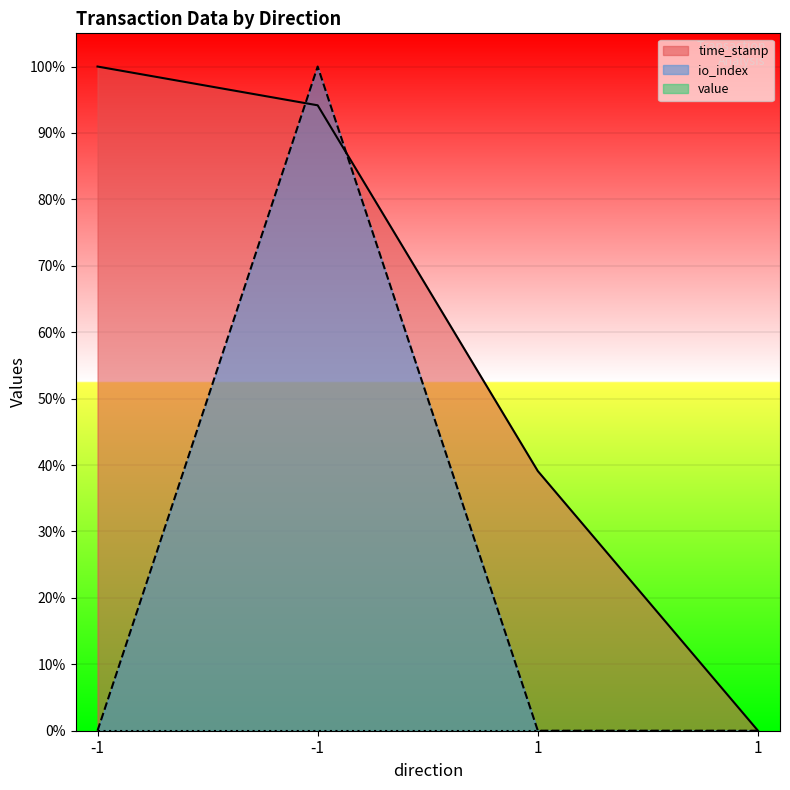

Which series changed the most between -1 and -1?

io_index